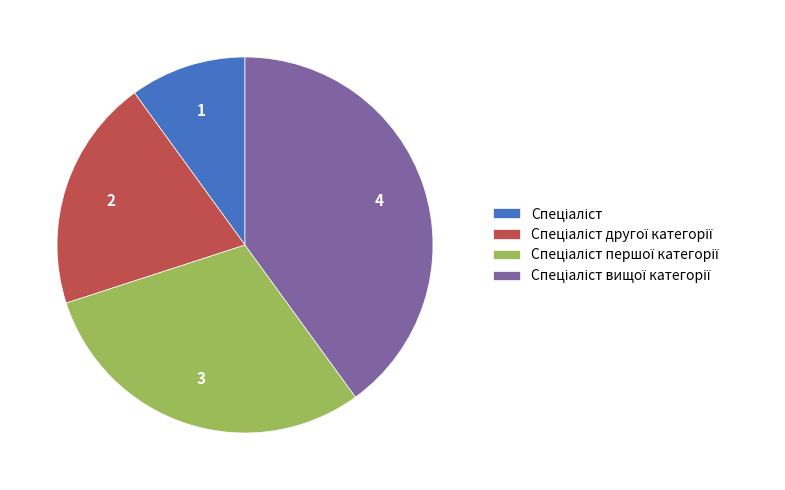

Does any single category account for the majority?

No